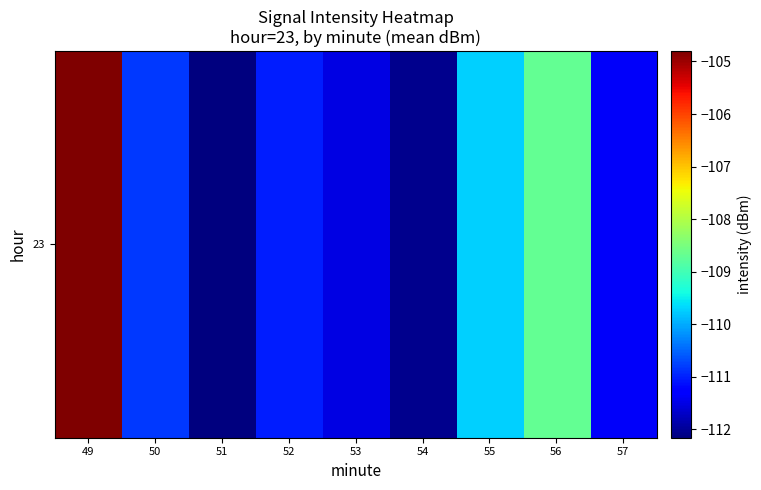

What is the greatest value displayed?

-104.8